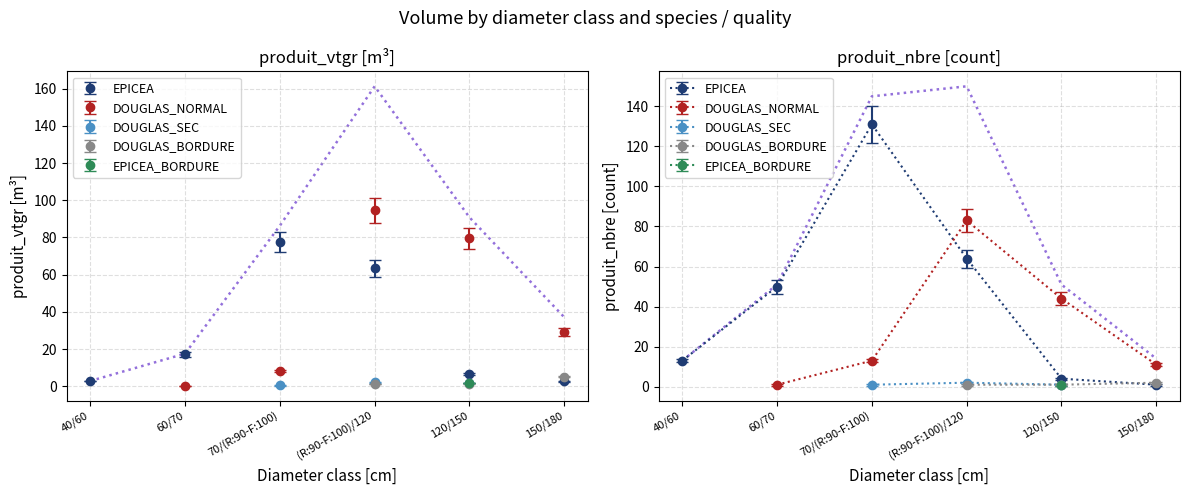

What is the difference between the maximum and second lowest values in the EPICEA_BORDURE series?

1.6